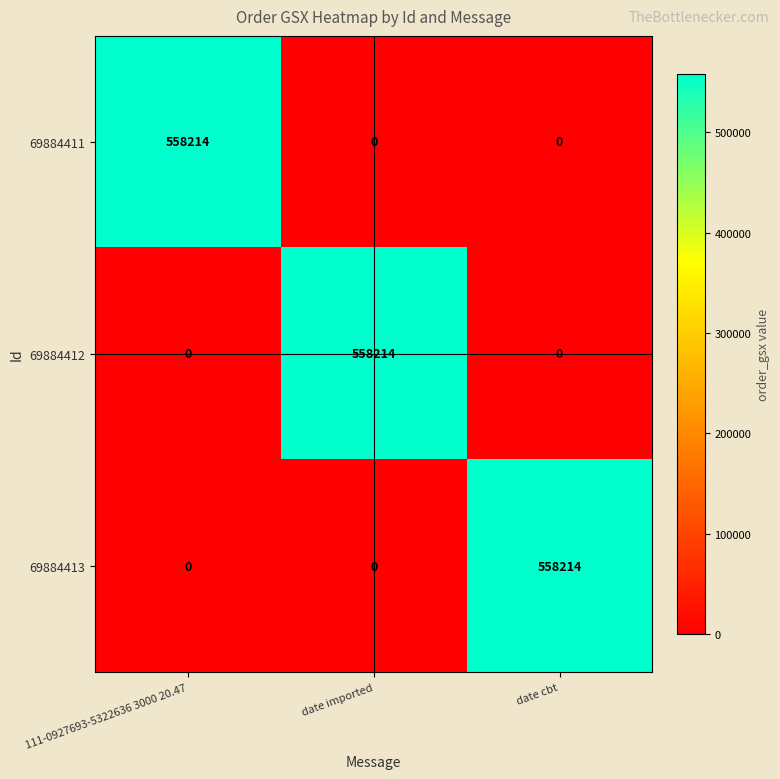

What is the sum of all 69884413 values?

558214